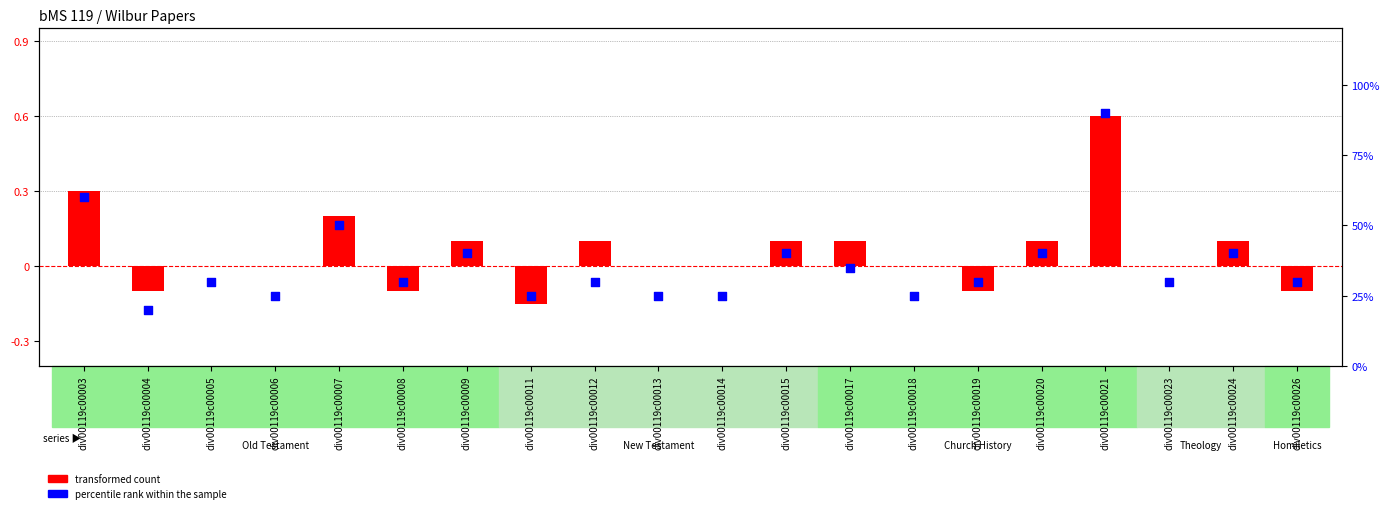

Is the value of transformed count at div00119c00007 greater than the value of percentile rank within the sample at div00119c00009?

No